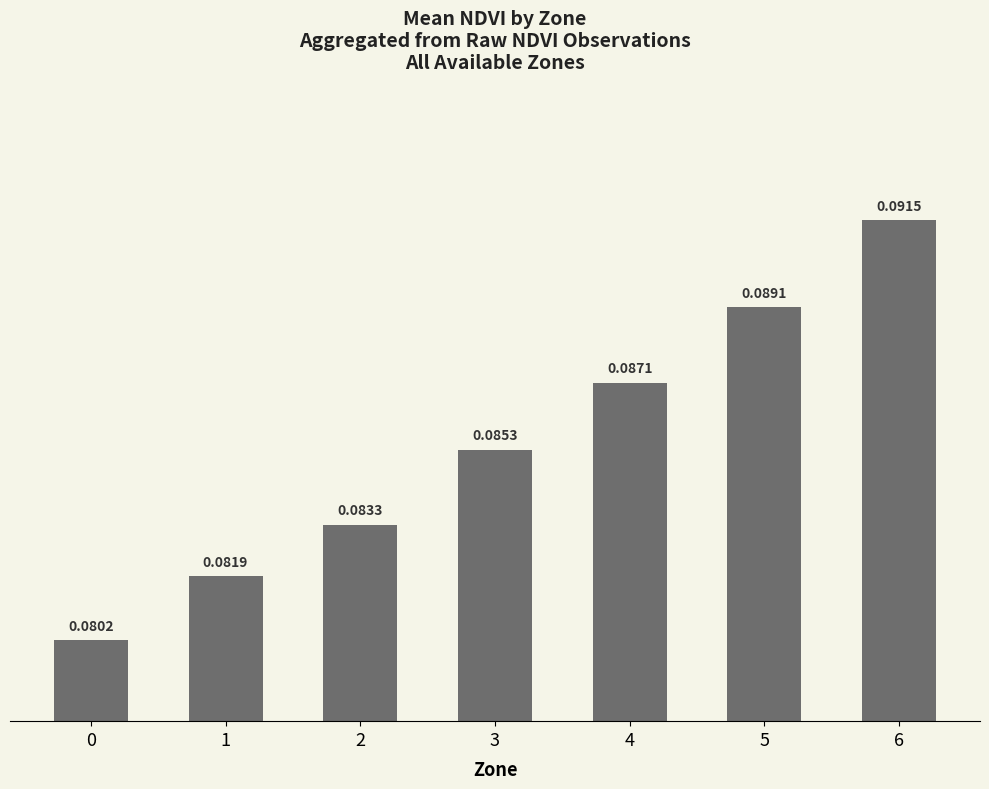

What is the sum of all values?

0.6